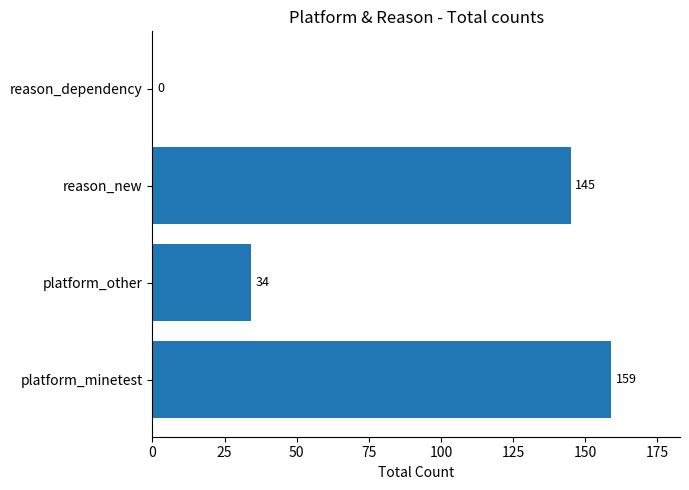

At which label is the value closest to 79?

platform_other